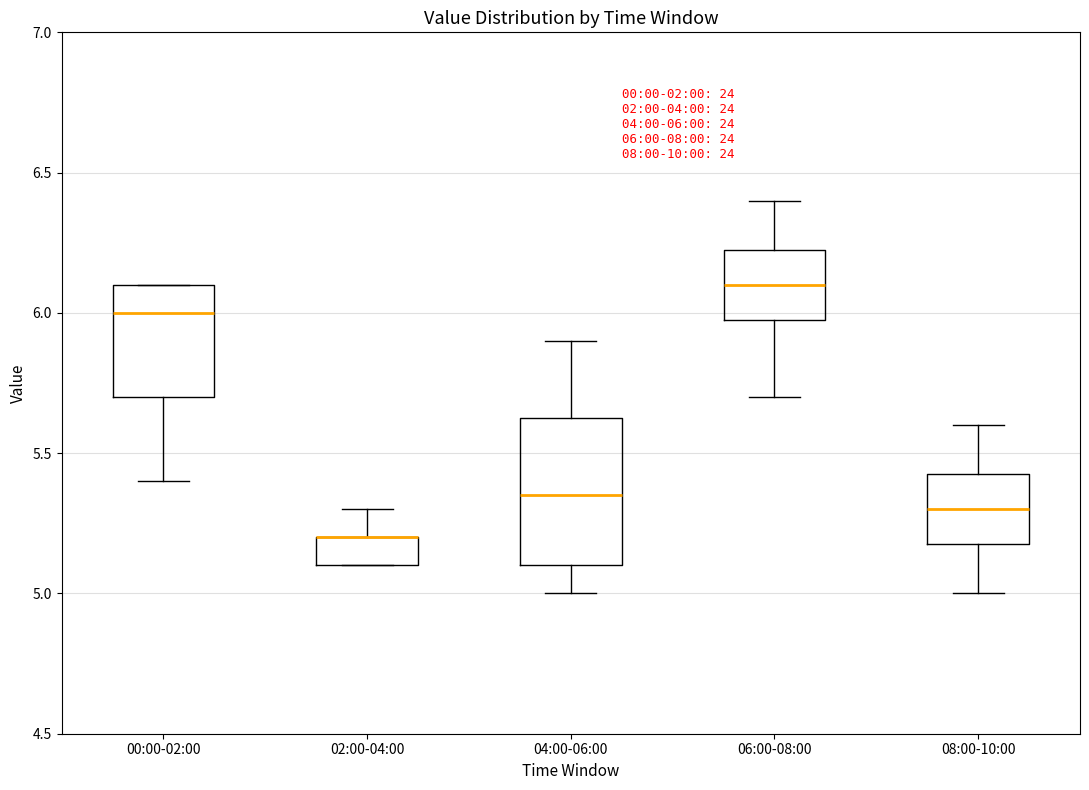

Comparing the boxes themselves (not the whiskers), which one is the tallest?

04:00-06:00